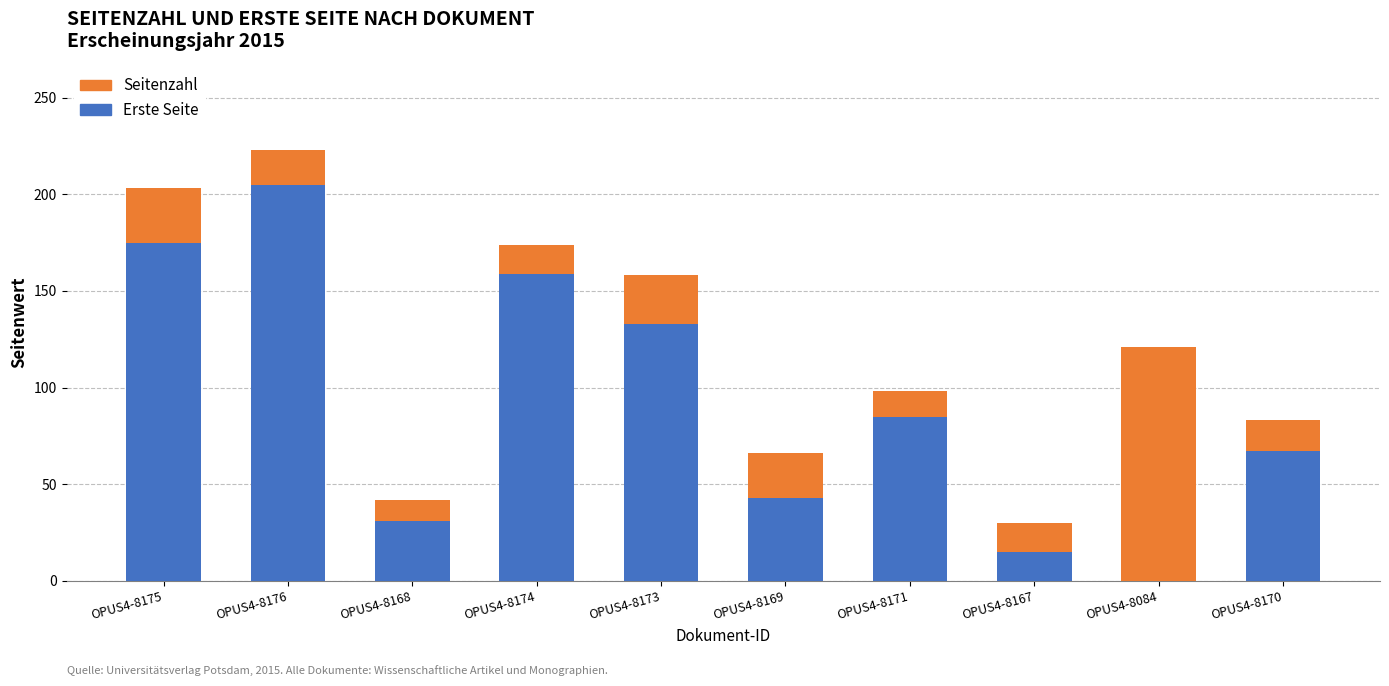

Reading left to right, what are the values for Erste Seite?

OPUS4-8175=175	OPUS4-8176=205	OPUS4-8168=31	OPUS4-8174=159	OPUS4-8173=133	OPUS4-8169=43	OPUS4-8171=85	OPUS4-8167=15	OPUS4-8084=0	OPUS4-8170=67